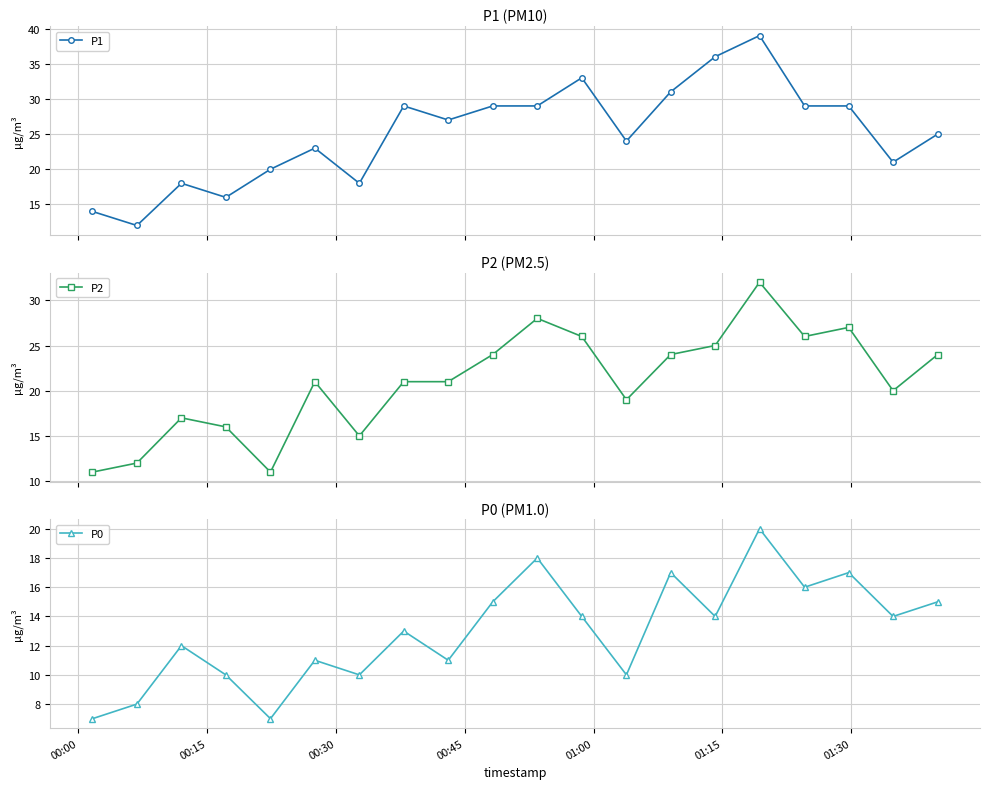

What is the lowest value of the P1 series?

12